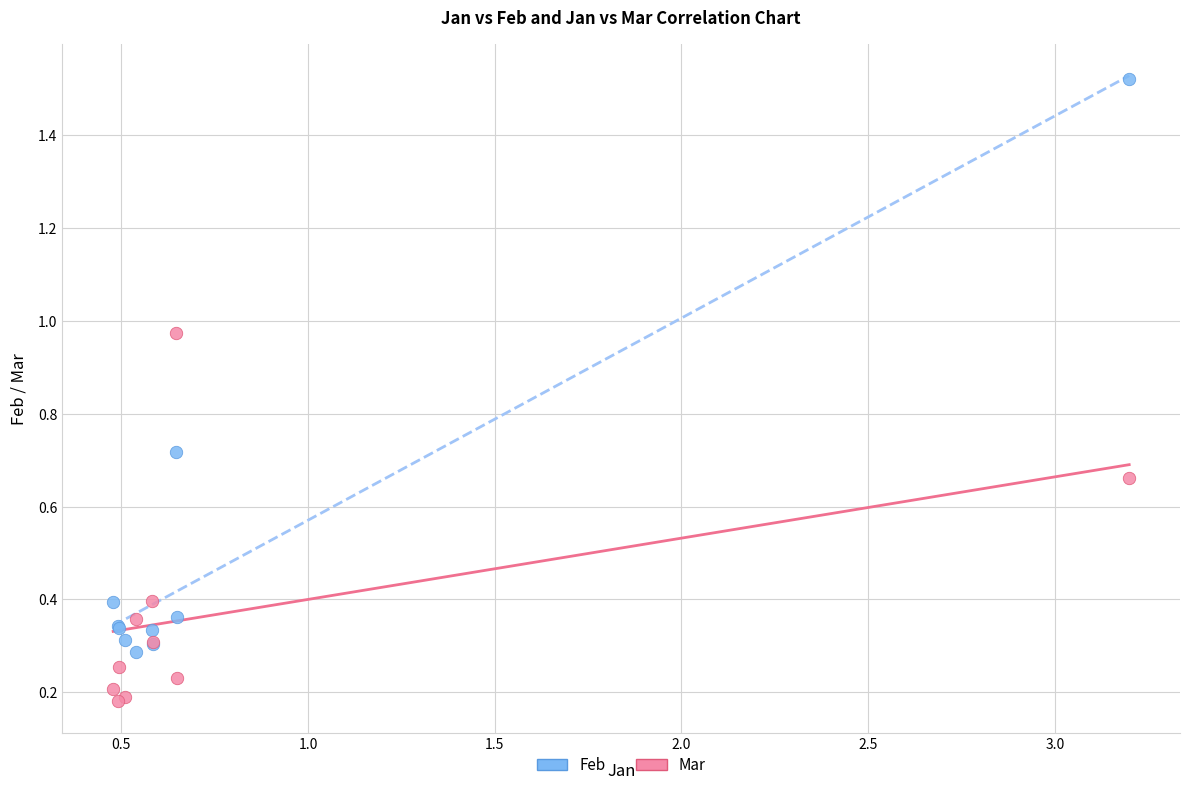

Which series reaches the minimum Y coordinate?

Mar